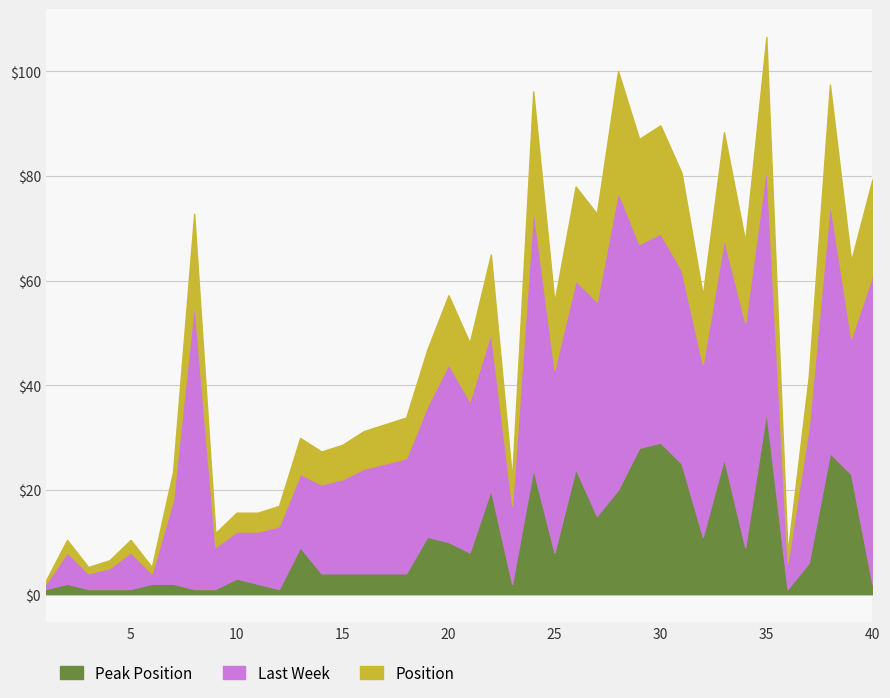

How many values in the Peak Position series are below 6?

20